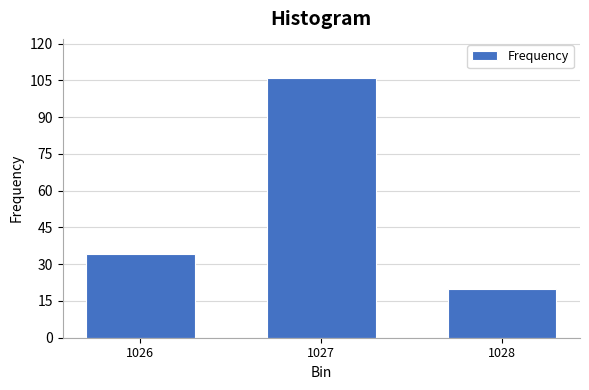

Reading left to right, extract all data points from this chart.

1026=34	1027=106	1028=20